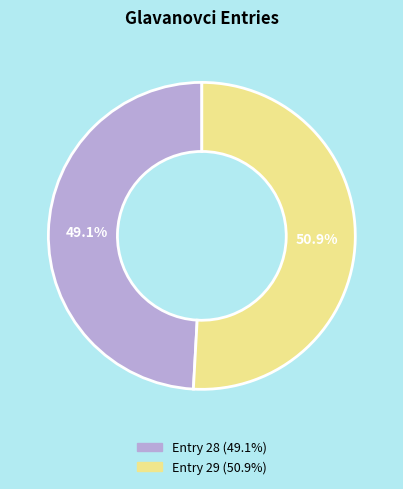

To the nearest percent, what is the difference between the largest and smallest slice percentages?

2%